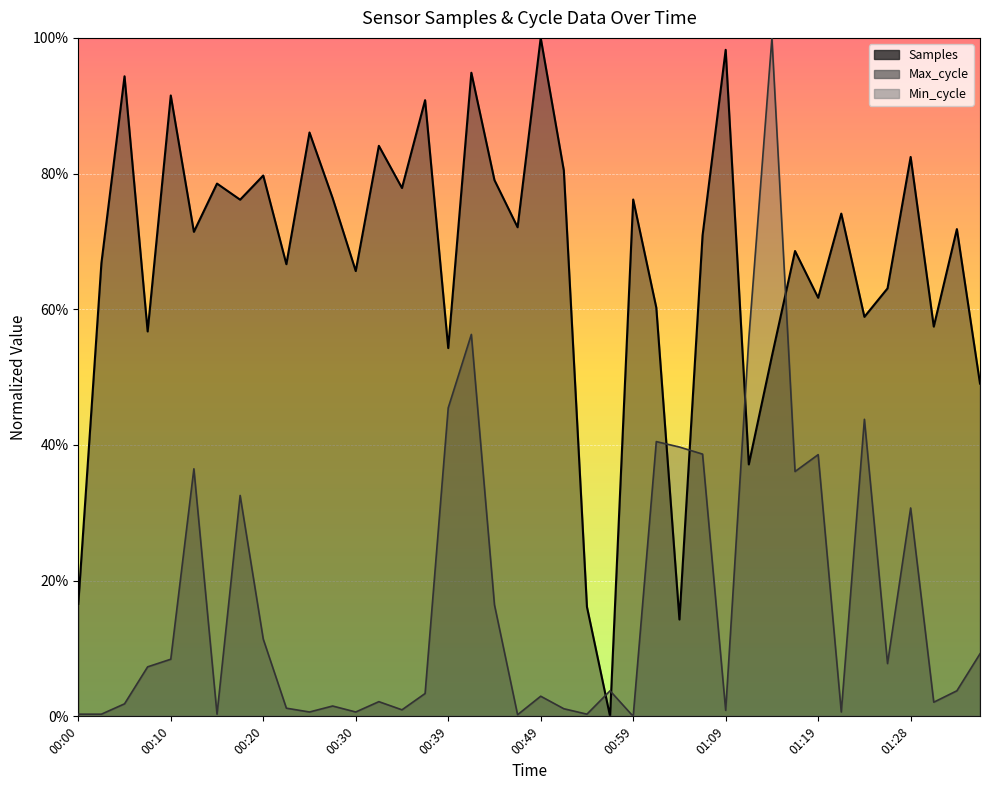

What is the difference between the highest and lowest values at 00:15?

0.8